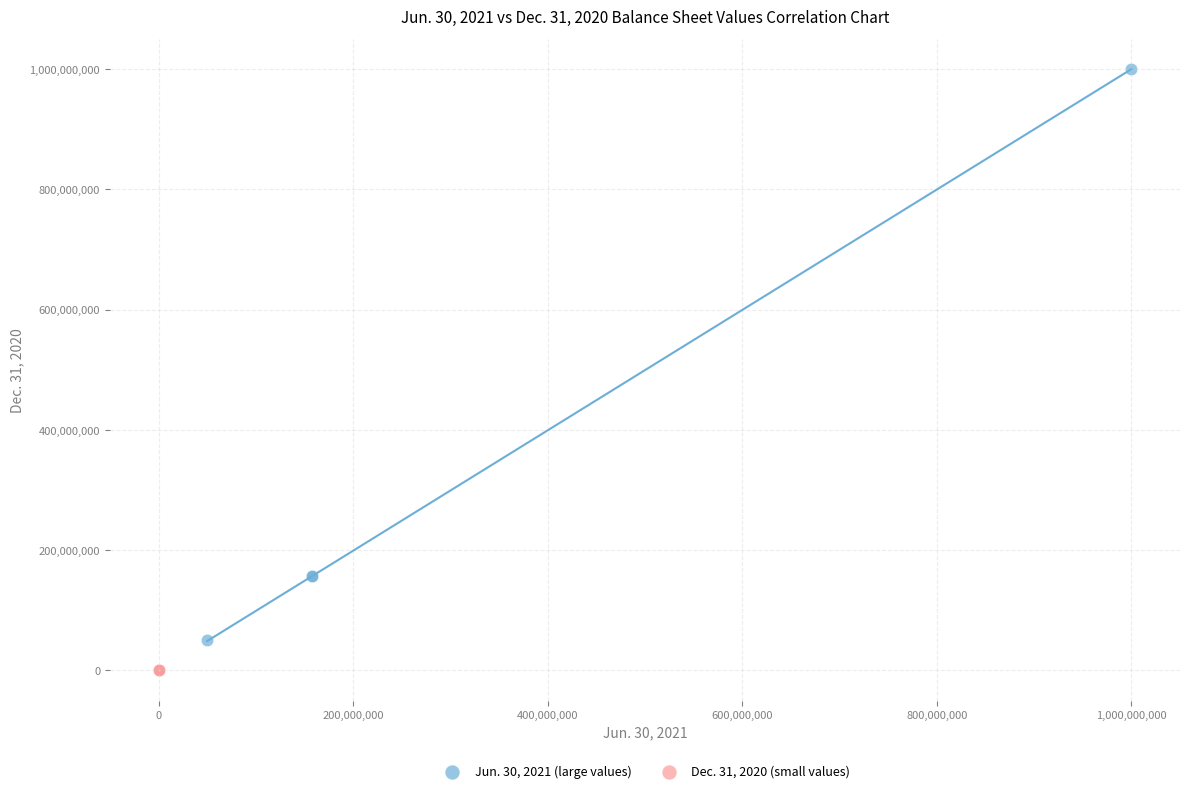

What are all the series names shown in the legend?

Jun. 30, 2021 (large values), Dec. 31, 2020 (small values)